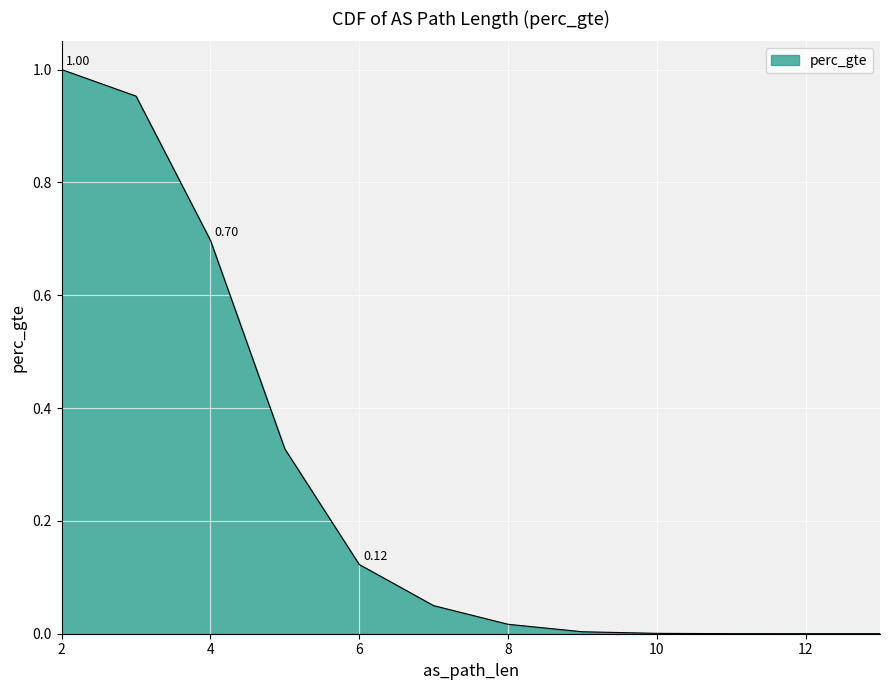

What is the greatest value displayed?

1.0